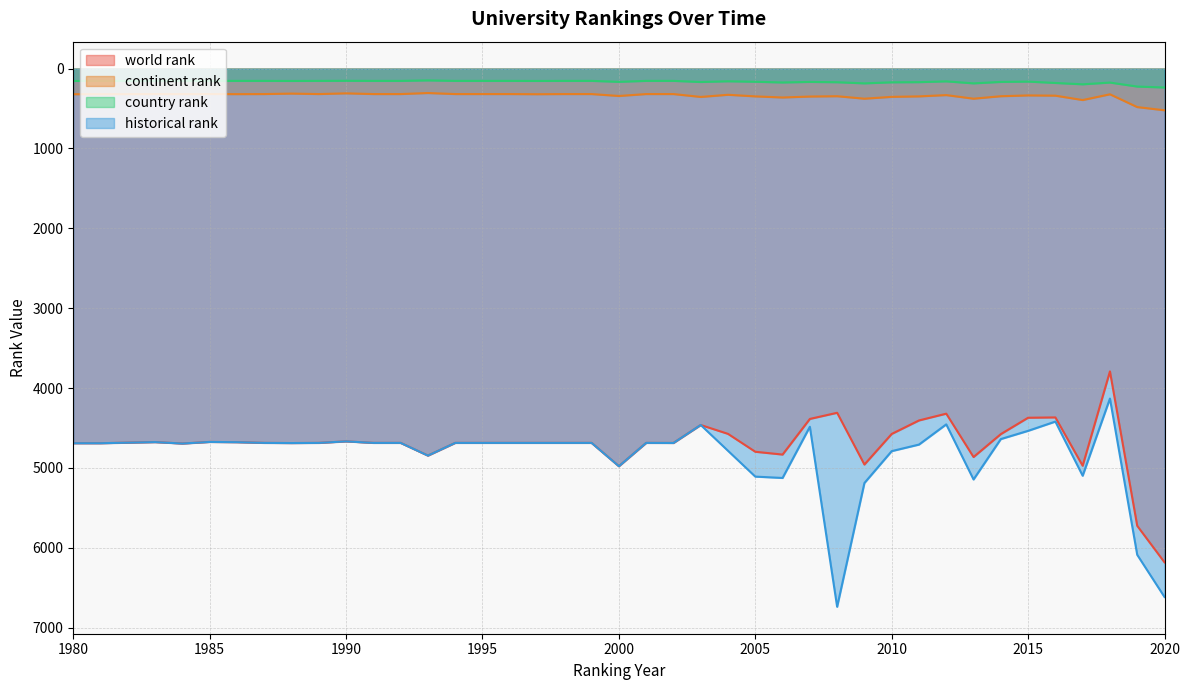

List the labels in order of country rank value, largest first.

2020, 2019, 2017, 2009, 2013, 2016, 2018, 2006, 2010, 2008, 2011, 2003, 2007, 2014, 2000, 2005, 2015, 2012, 2004, 1980, 1981, 1988, 1997, 1983, 1984, 1985, 1986, 1987, 1989, 1991, 1992, 1994, 1995, 1996, 1998, 1999, 2001, 2002, 1990, 1993